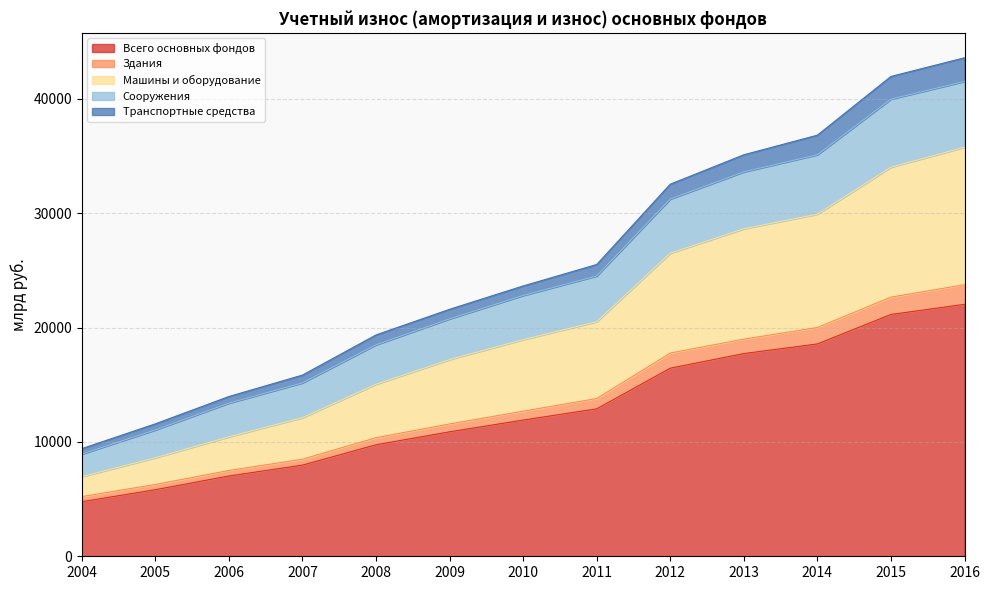

What is the value of the Сооружения point at the 3rd from the left?

13394